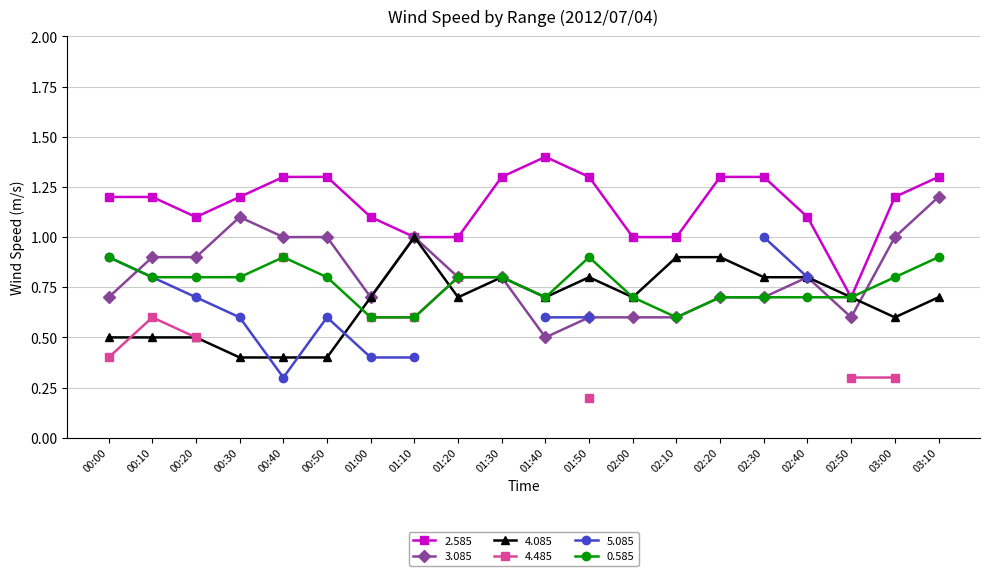

Is the value of 2.585 at 02:30 greater than the value of 4.085 at 00:30?

Yes